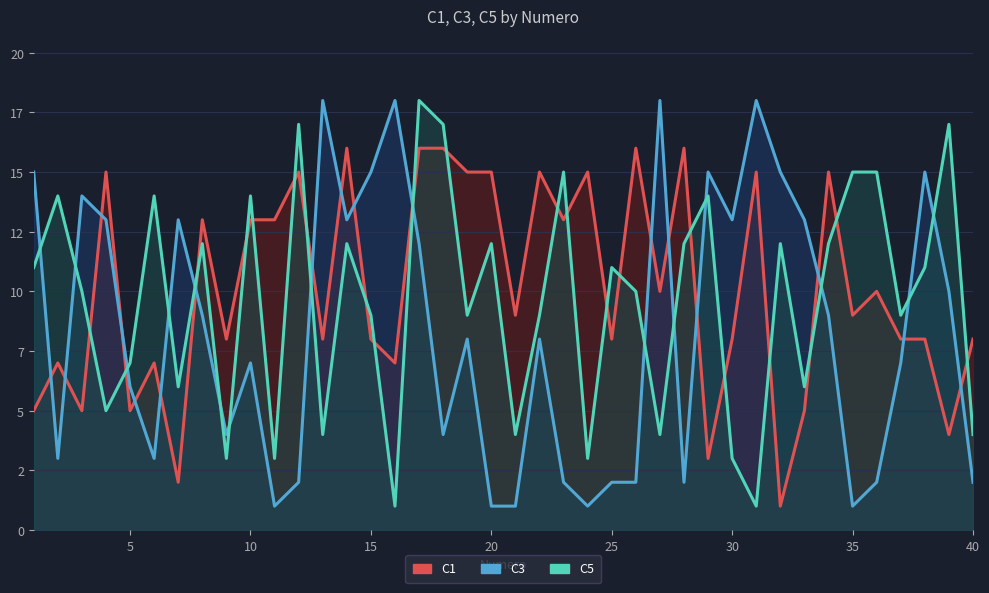

What are all the series names shown in the legend?

C1, C3, C5